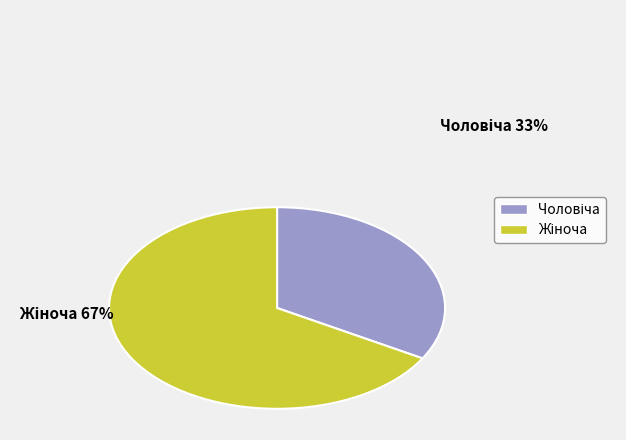

How many slices are in this pie chart?

2